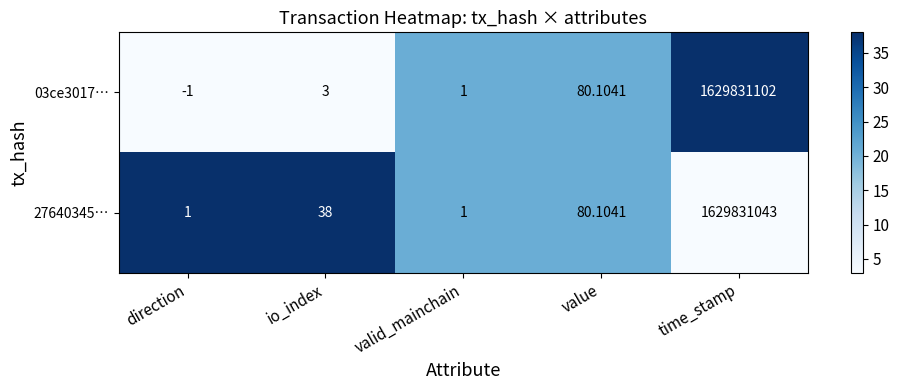

Between direction and time_stamp, which series saw the biggest shift?

03ce3017…